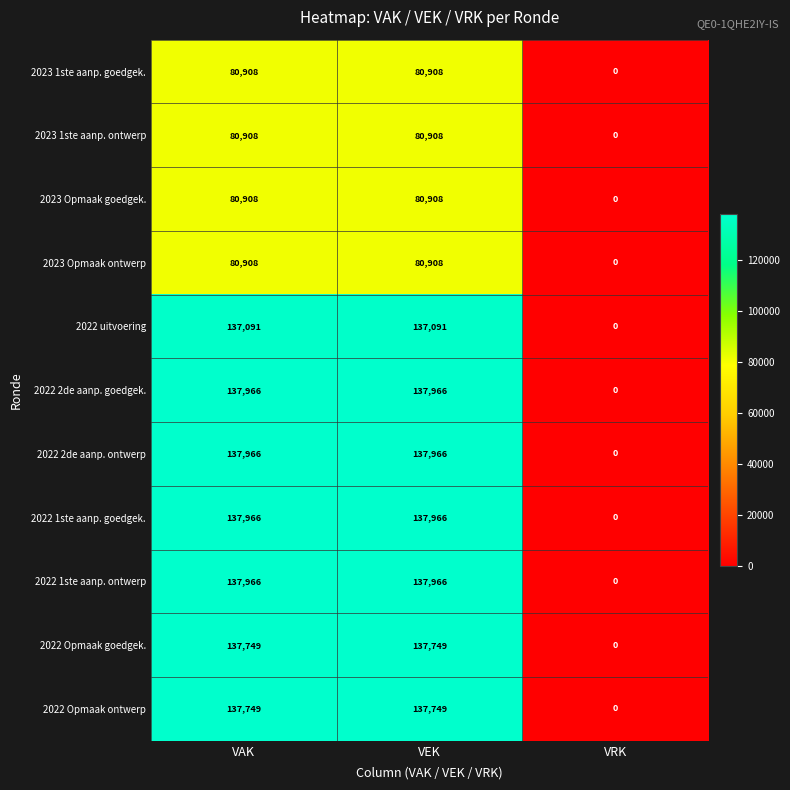

What is the greatest value displayed?

137966